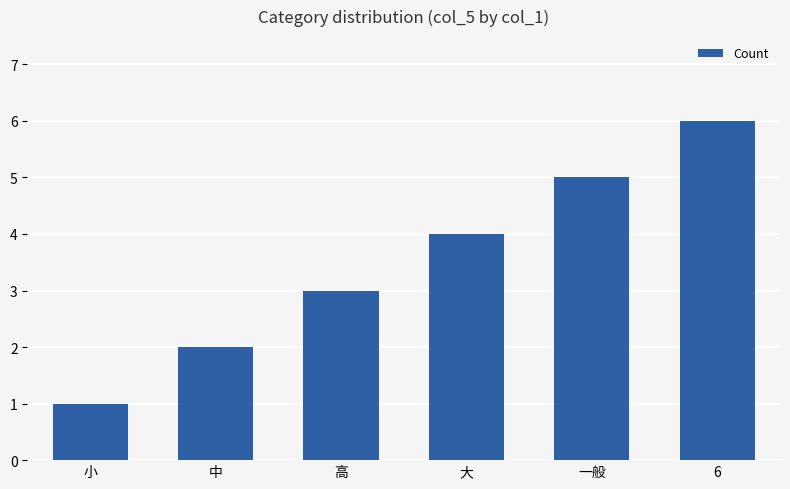

What is the approximate value at 高?

3